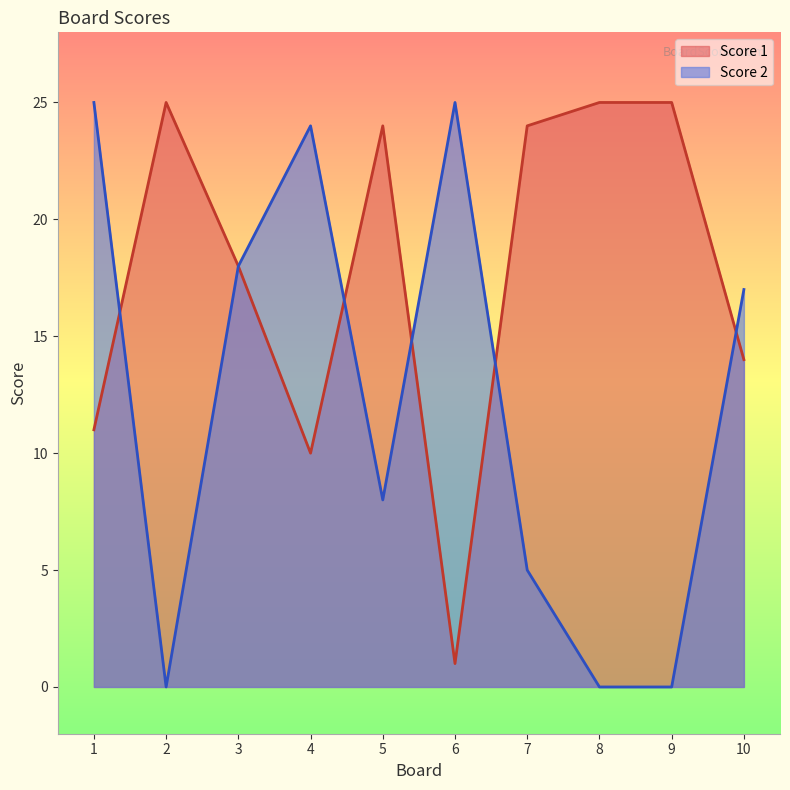

Reading left to right, transcribe all the data shown in this chart.

Score 1: 1=11	2=25	3=18	4=10	5=24	6=1	7=24	8=25	9=25	10=14
Score 2: 1=25	2=0	3=18	4=24	5=8	6=25	7=5	8=0	9=0	10=17